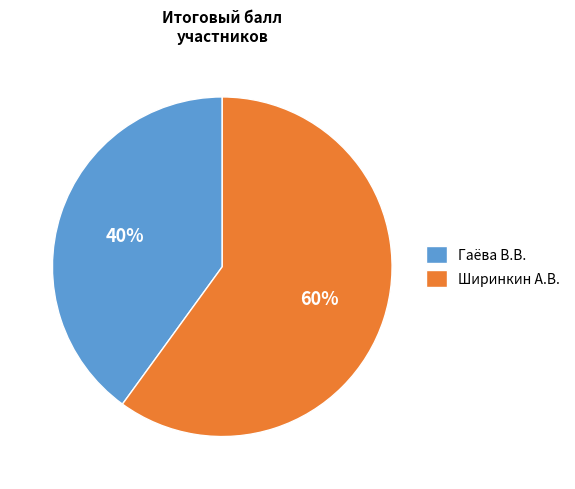

To the nearest percent, what is the difference between the largest and smallest slice percentages?

20%